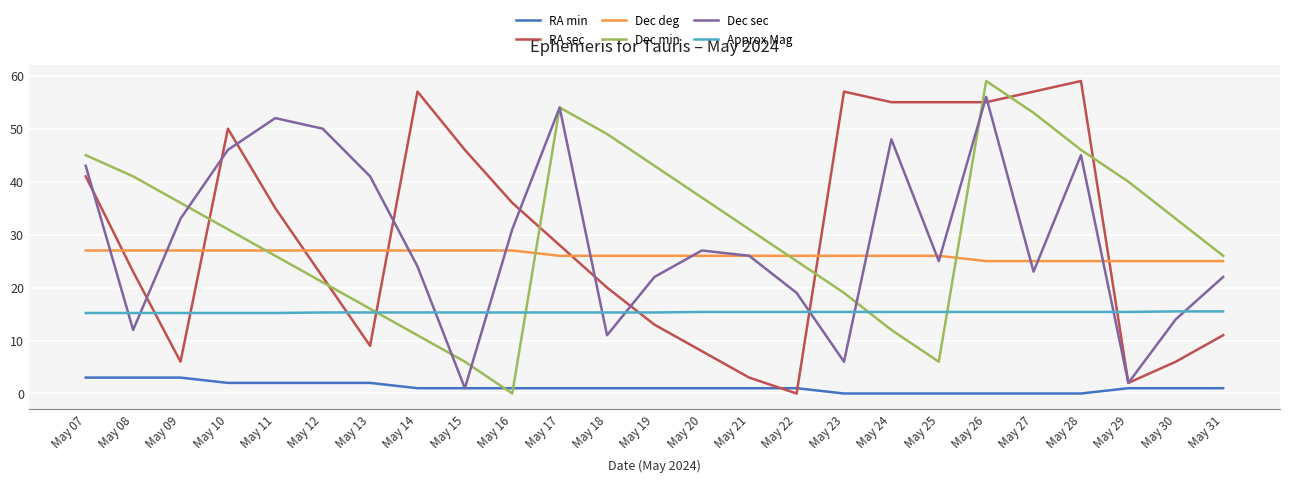

Is it true that Approx Mag equals 27.0 at May 09?

False